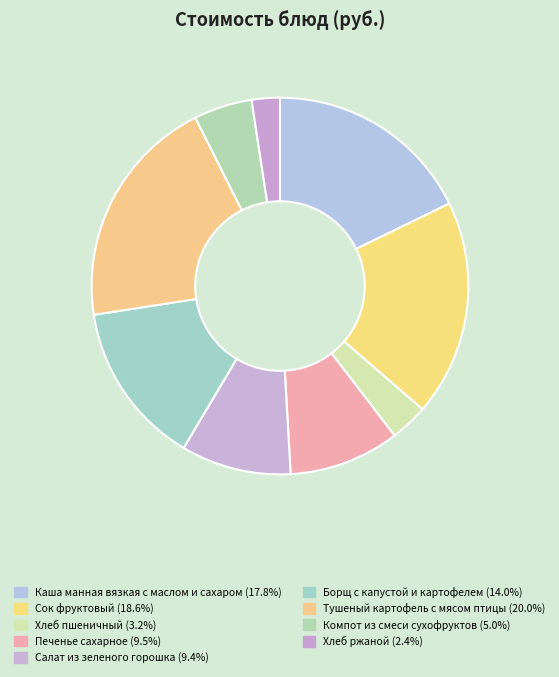

True or false: Каша манная вязкая с маслом и сахаром accounts for 18% of the total.

True